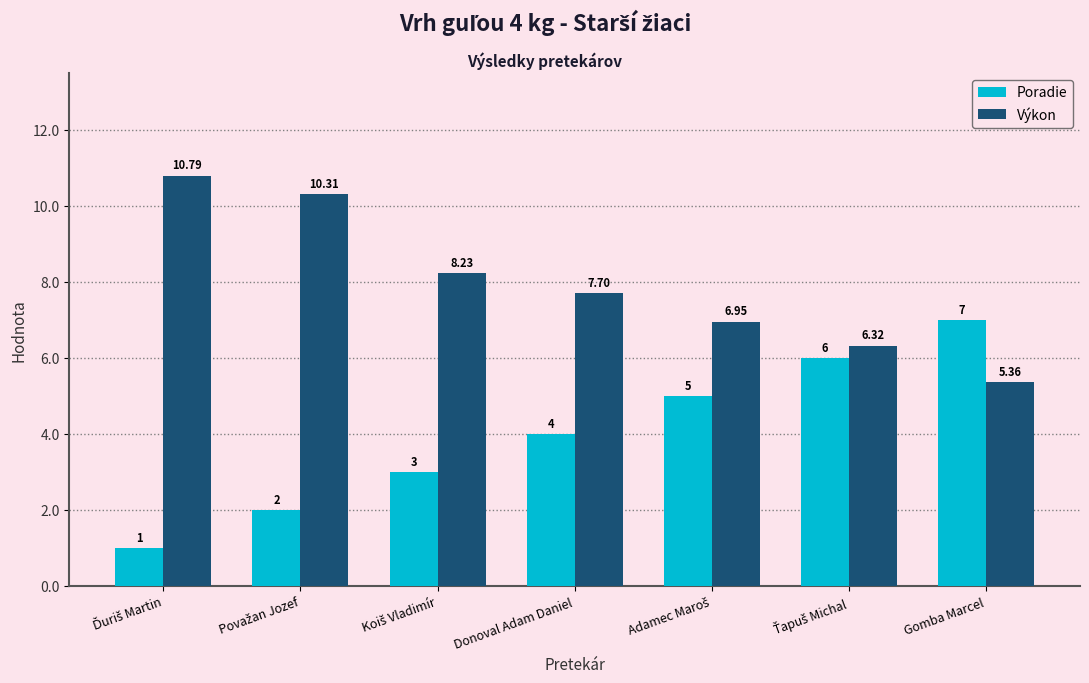

What is the average value of the Poradie series?

4.0